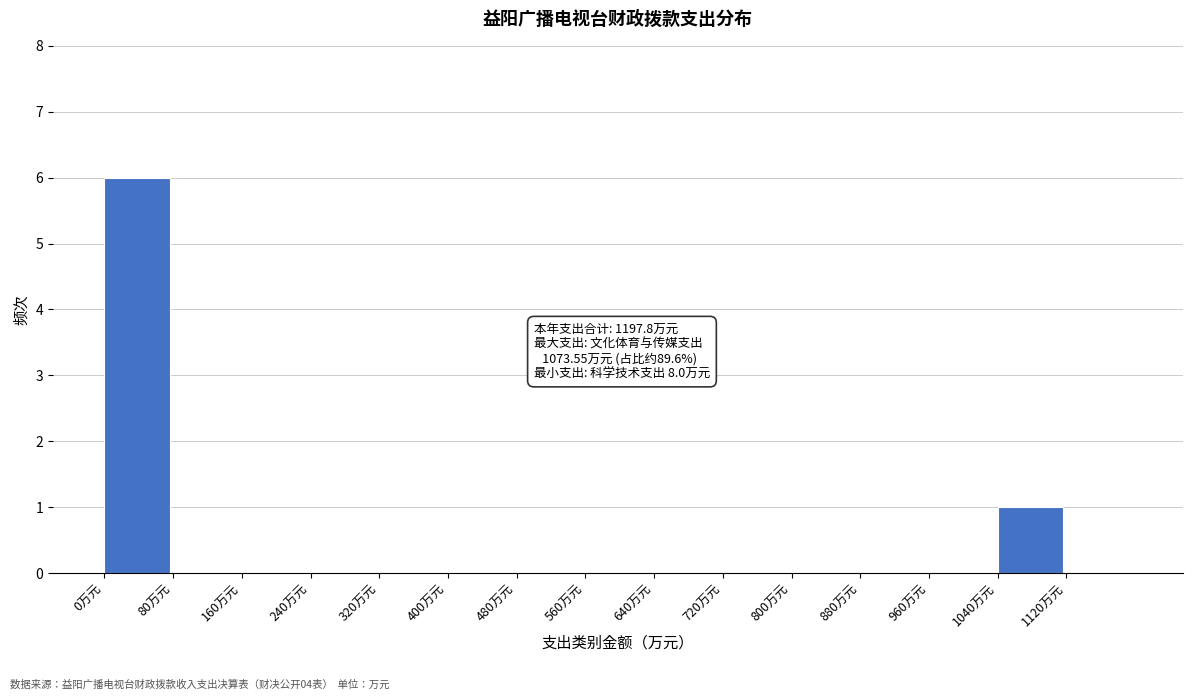

Which range on the x-axis has the tallest bar?

0 to 80